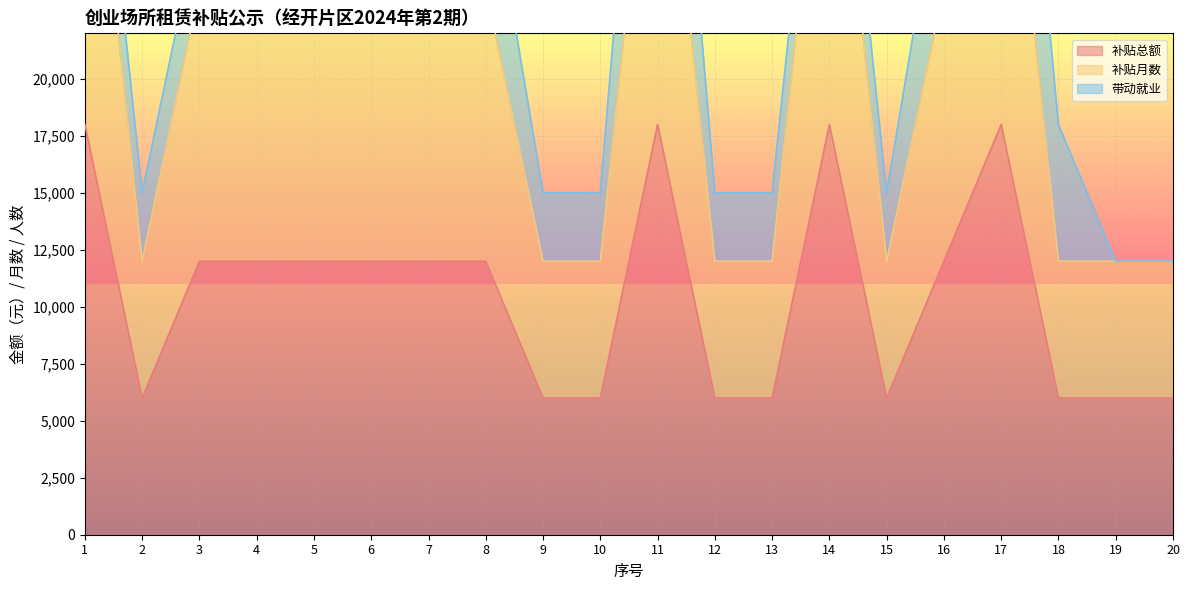

Where is the first local minimum for 补贴月数?

2